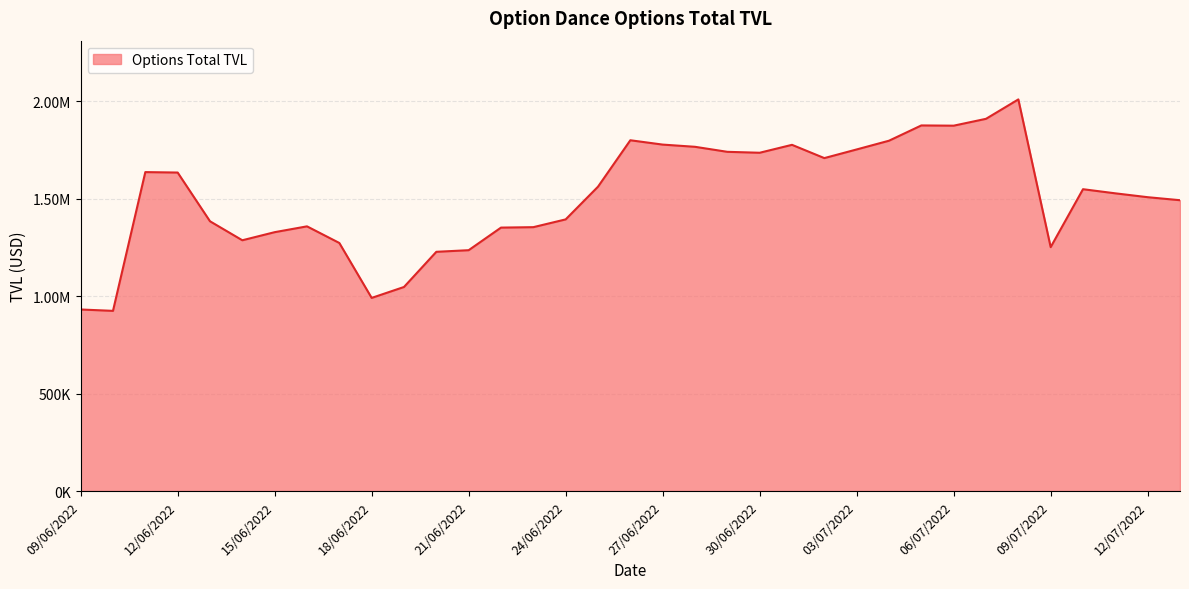

List the labels in order of value, largest first.

08/07/2022, 07/07/2022, 05/07/2022, 06/07/2022, 26/06/2022, 04/07/2022, 27/06/2022, 01/07/2022, 28/06/2022, 03/07/2022, 29/06/2022, 30/06/2022, 02/07/2022, 11/06/2022, 12/06/2022, 25/06/2022, 10/07/2022, 11/07/2022, 12/07/2022, 13/07/2022, 24/06/2022, 13/06/2022, 16/06/2022, 23/06/2022, 22/06/2022, 15/06/2022, 14/06/2022, 17/06/2022, 09/07/2022, 21/06/2022, 20/06/2022, 19/06/2022, 18/06/2022, 09/06/2022, 10/06/2022